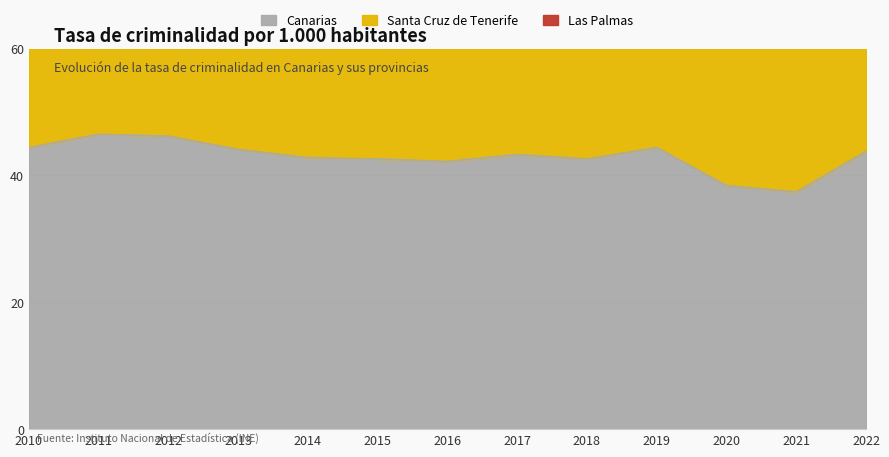

The Canarias series shows 46.5 at 2011. True or false?

True